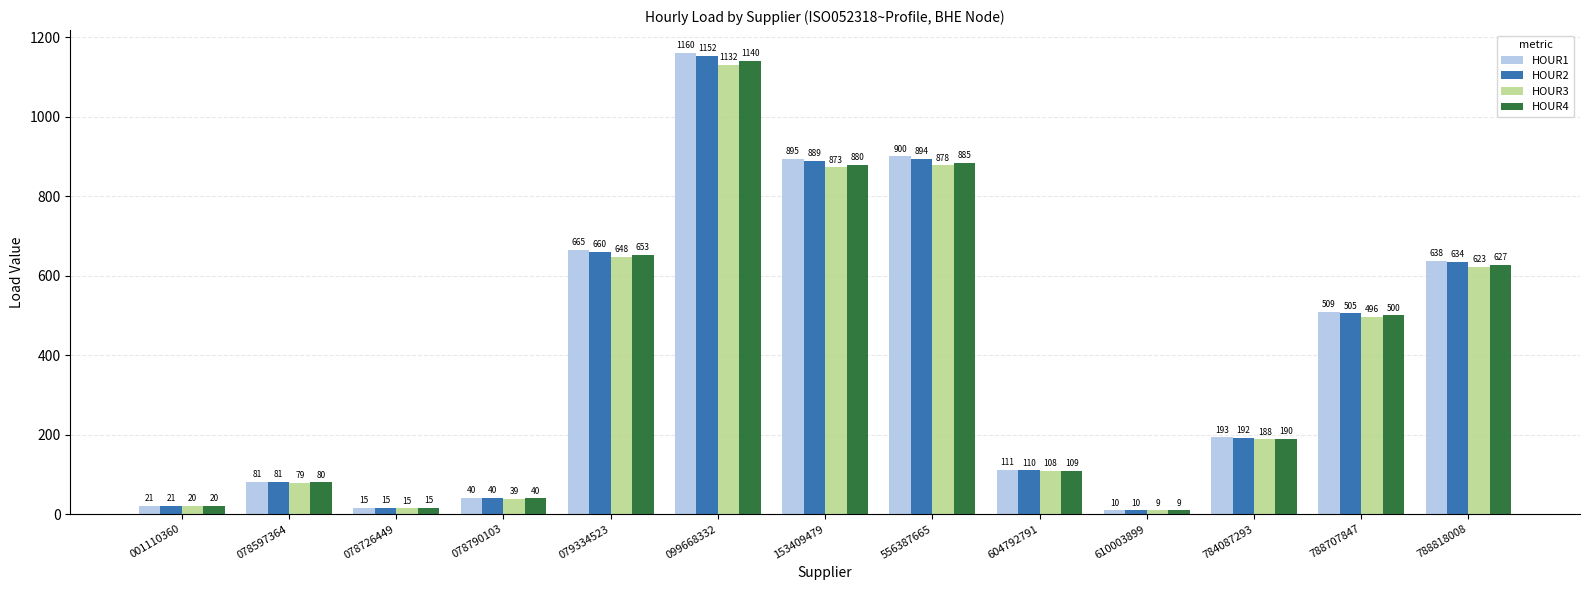

What is the greatest value displayed?

1160.3